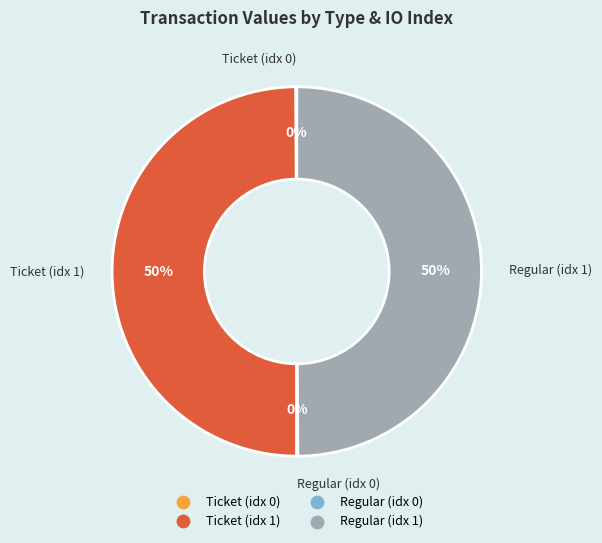

To the nearest percent, what is the difference between the largest and smallest slice percentages?

50%